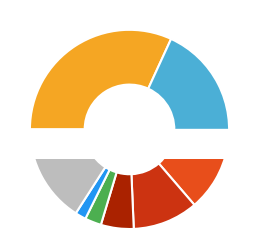

To the nearest percent, what percentage of the pie is 86?

10%